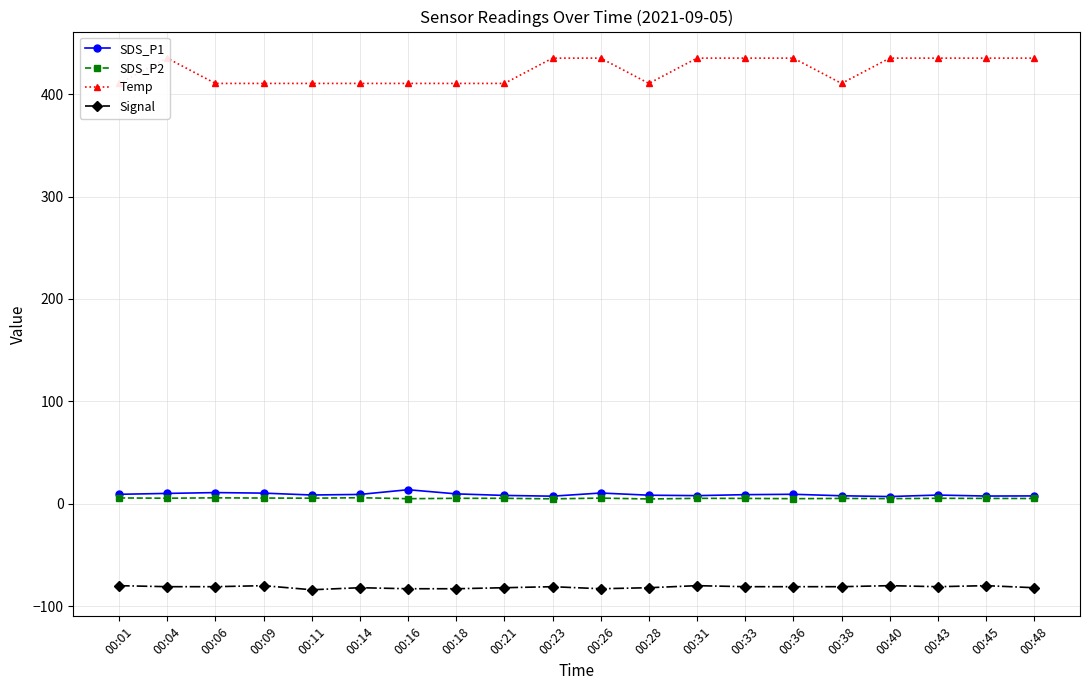

What is the difference between the maximum and minimum values in the Signal series?

4.0